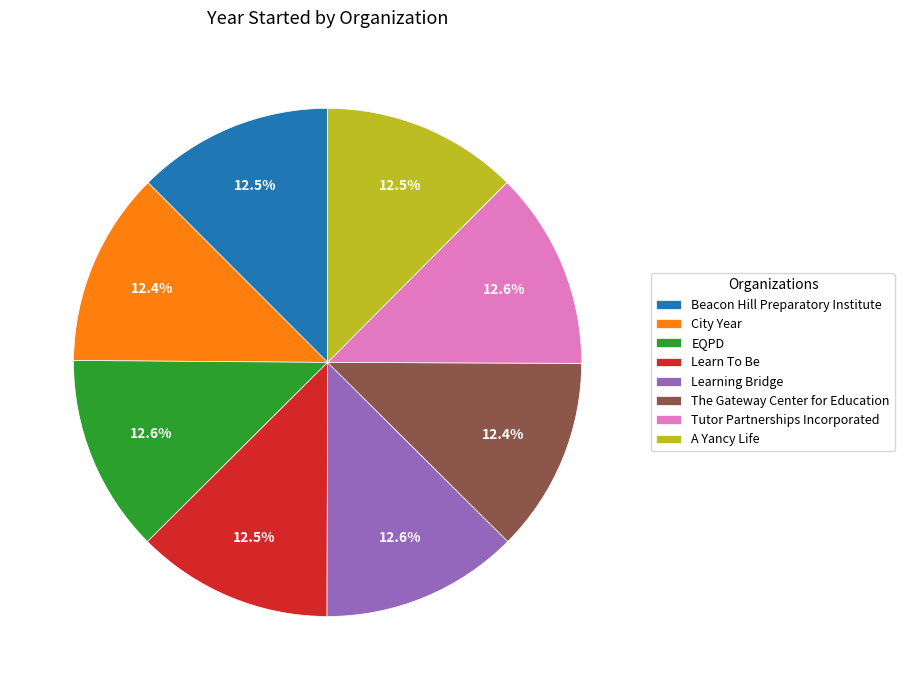

What percentage is the Tutor Partnerships Incorporated slice, to the nearest percent?

13%